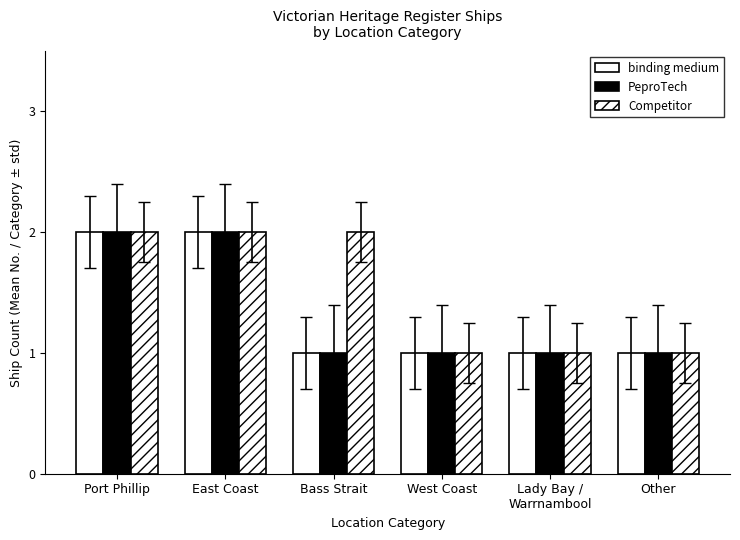

What is the value of the PeproTech bar at the 6th from the left?

1